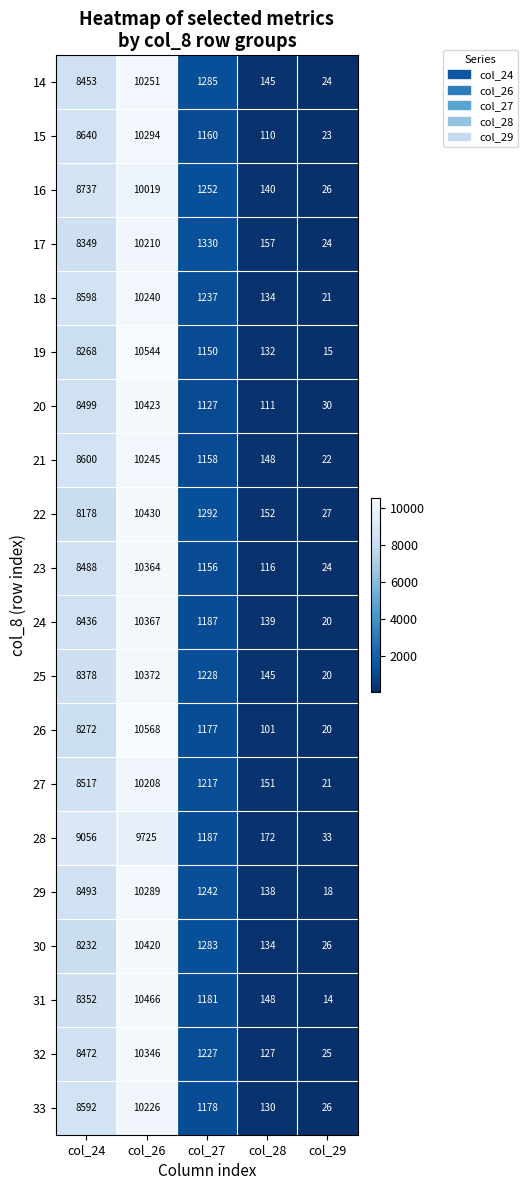

What is the average value of the 30 series?

4019